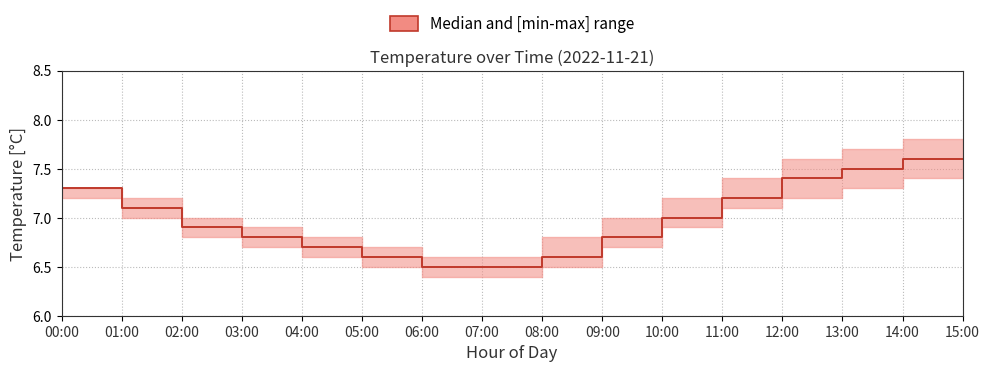

The value at 11:00 is 12.3. True or false?

False